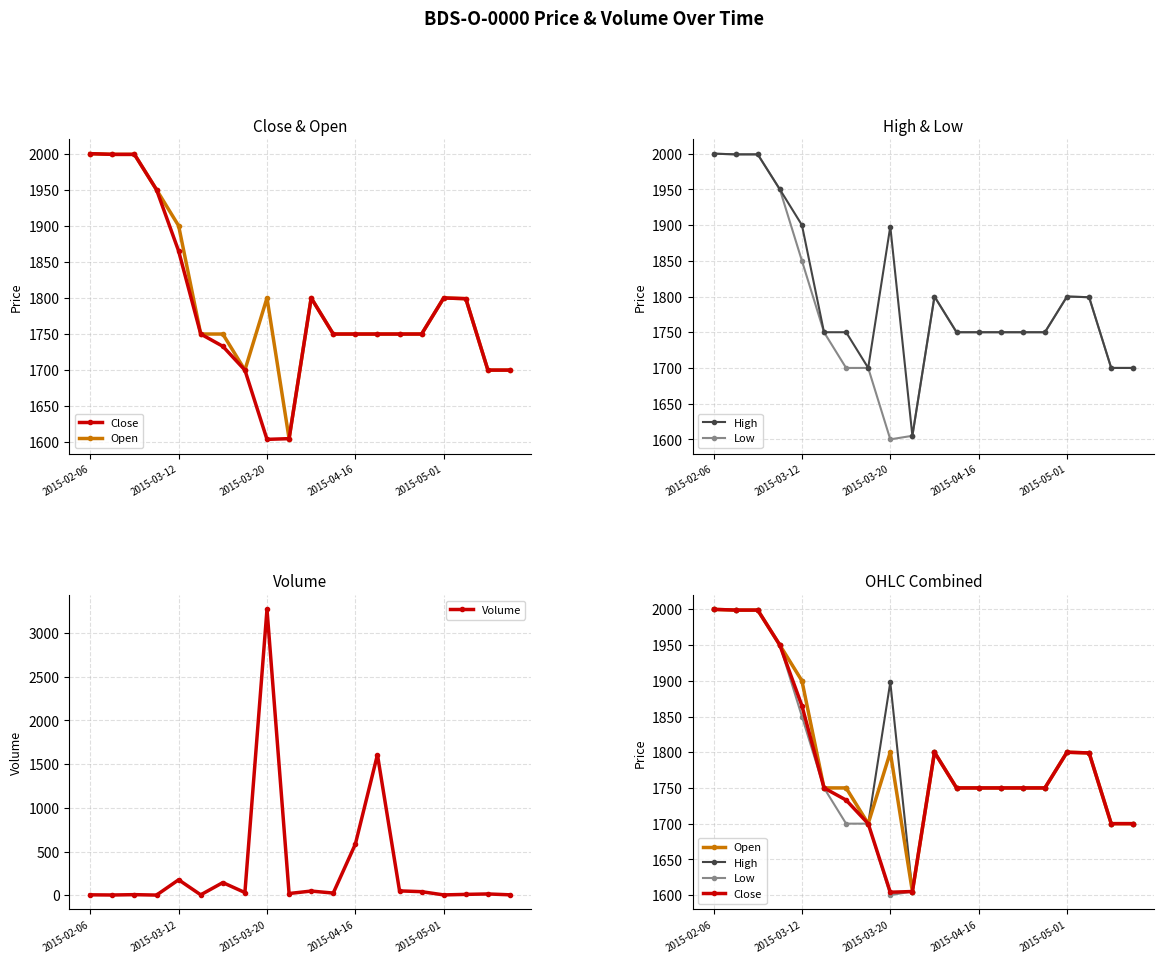

True or false: Volume has more than 1 interior local peaks.

True